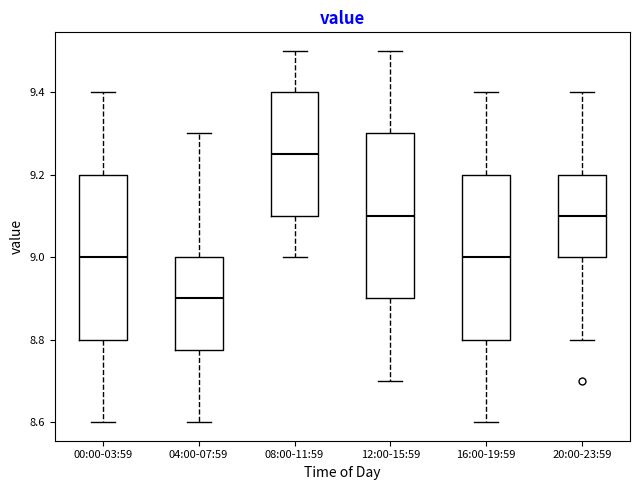

Reading left to right, transcribe this box plot: for each box, give where its median line is, the range the box spans, and where its two whiskers end, as read against the y-axis. The values are not printed on the chart, so give them approximately, as read against the axis.

00:00-03:59: median 9.00, box 8.80 to 9.20, whiskers 8.60 to 9.40
04:00-07:59: median 8.90, box 8.78 to 9.00, whiskers 8.60 to 9.30
08:00-11:59: median 9.26, box 9.10 to 9.40, whiskers 9.00 to 9.50
12:00-15:59: median 9.10, box 8.90 to 9.30, whiskers 8.70 to 9.50
16:00-19:59: median 9.00, box 8.80 to 9.20, whiskers 8.60 to 9.40
20:00-23:59: median 9.10, box 9.00 to 9.20, whiskers 8.80 to 9.40